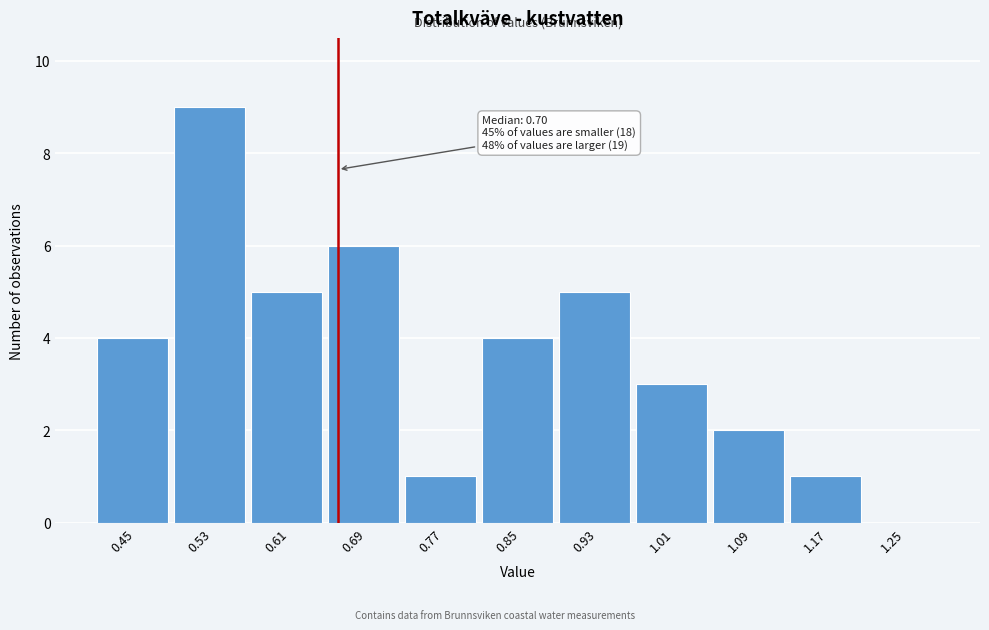

Reading right to left, extract all data points from this chart.

1.25=0	1.17=1	1.09=2	1.01=3	0.93=5	0.85=4	0.77=1	0.69=6	0.61=5	0.53=9	0.45=4